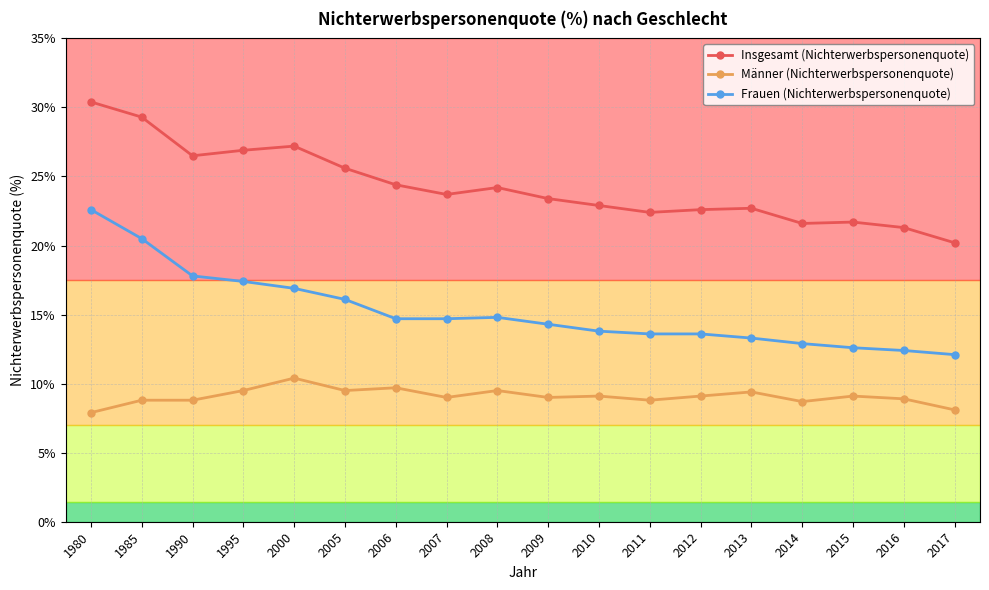

What is the total value across all series at 2013?

45.4